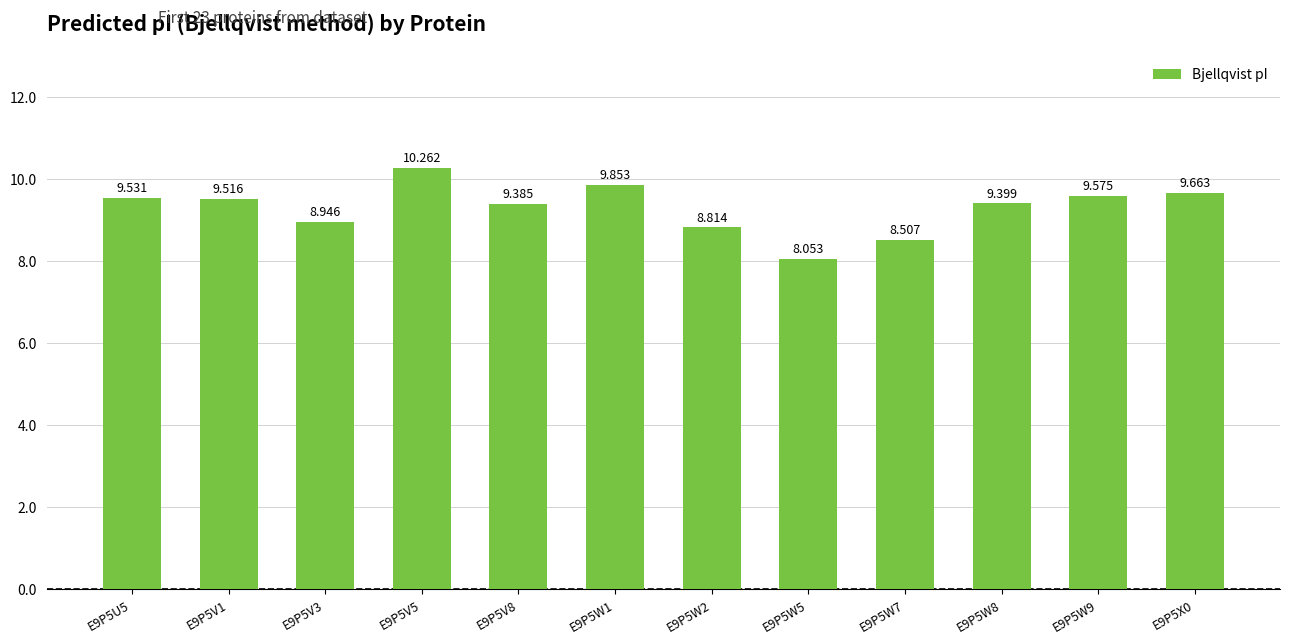

List the labels in order of value, smallest first.

E9P5W5, E9P5W7, E9P5W2, E9P5V3, E9P5V8, E9P5W8, E9P5V1, E9P5U5, E9P5W9, E9P5X0, E9P5W1, E9P5V5